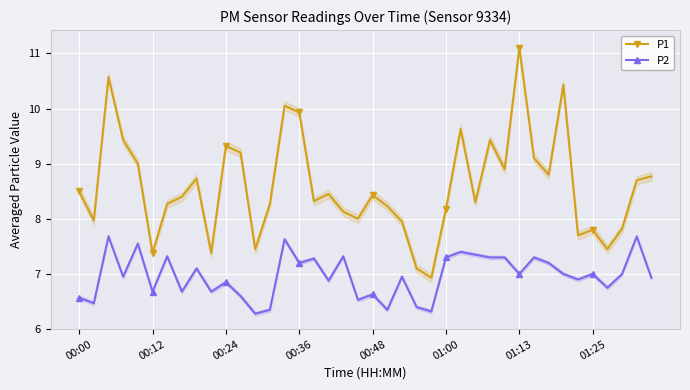

What position from the right is 16?

24